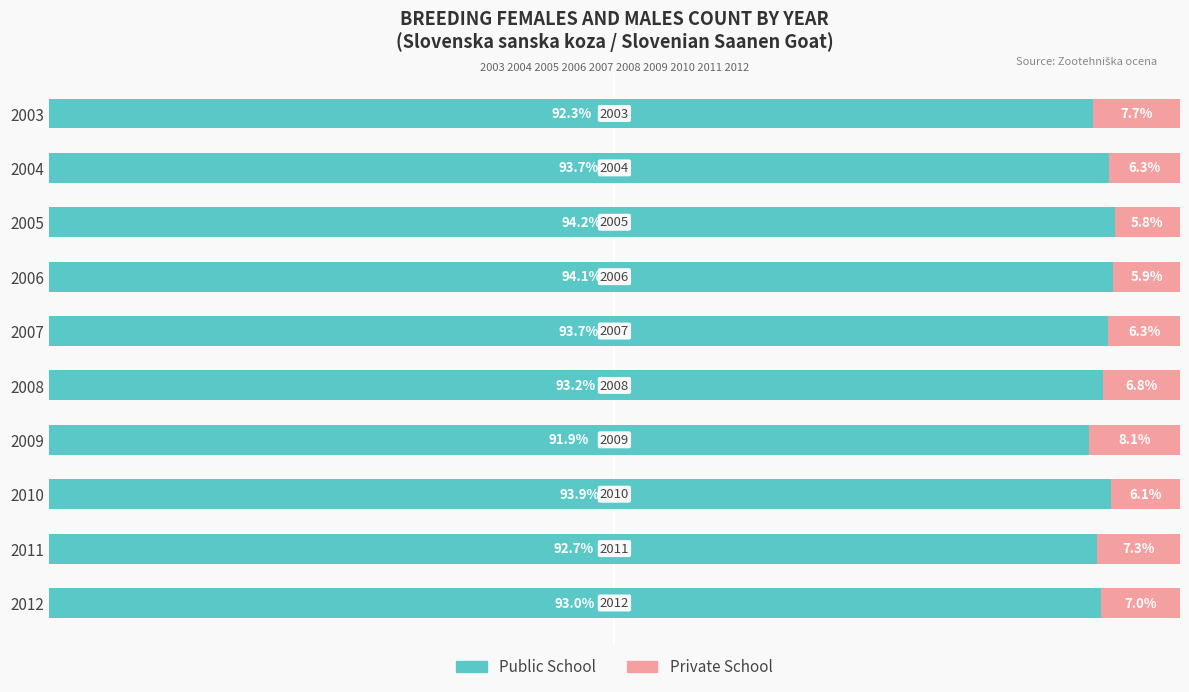

What are all the series names shown in the legend?

Public School, Private School